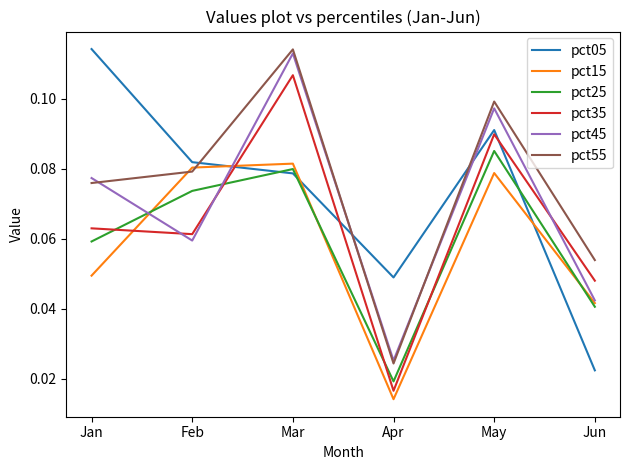

True or false: pct15 has a value of 0.0 at May.

False